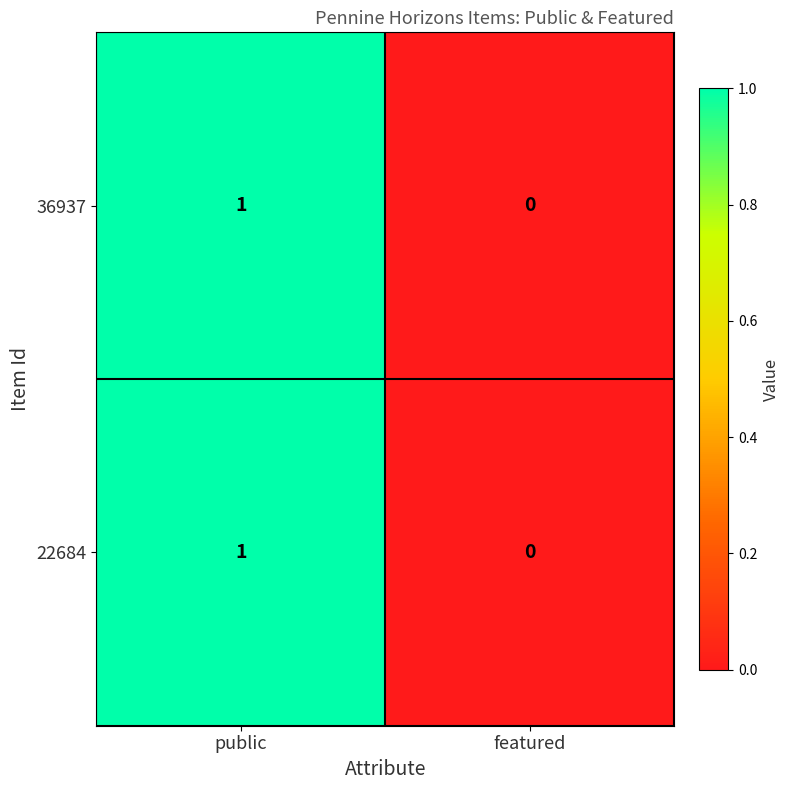

Which category has the highest value in the 36937 series?

public